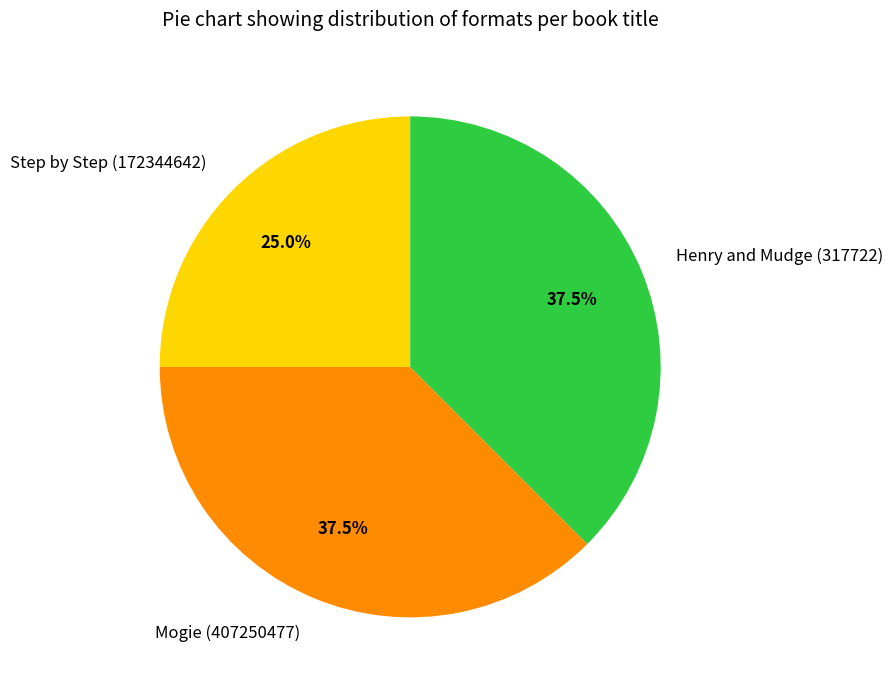

How much of the chart is everything except Henry and Mudge (317722)?

62.5%